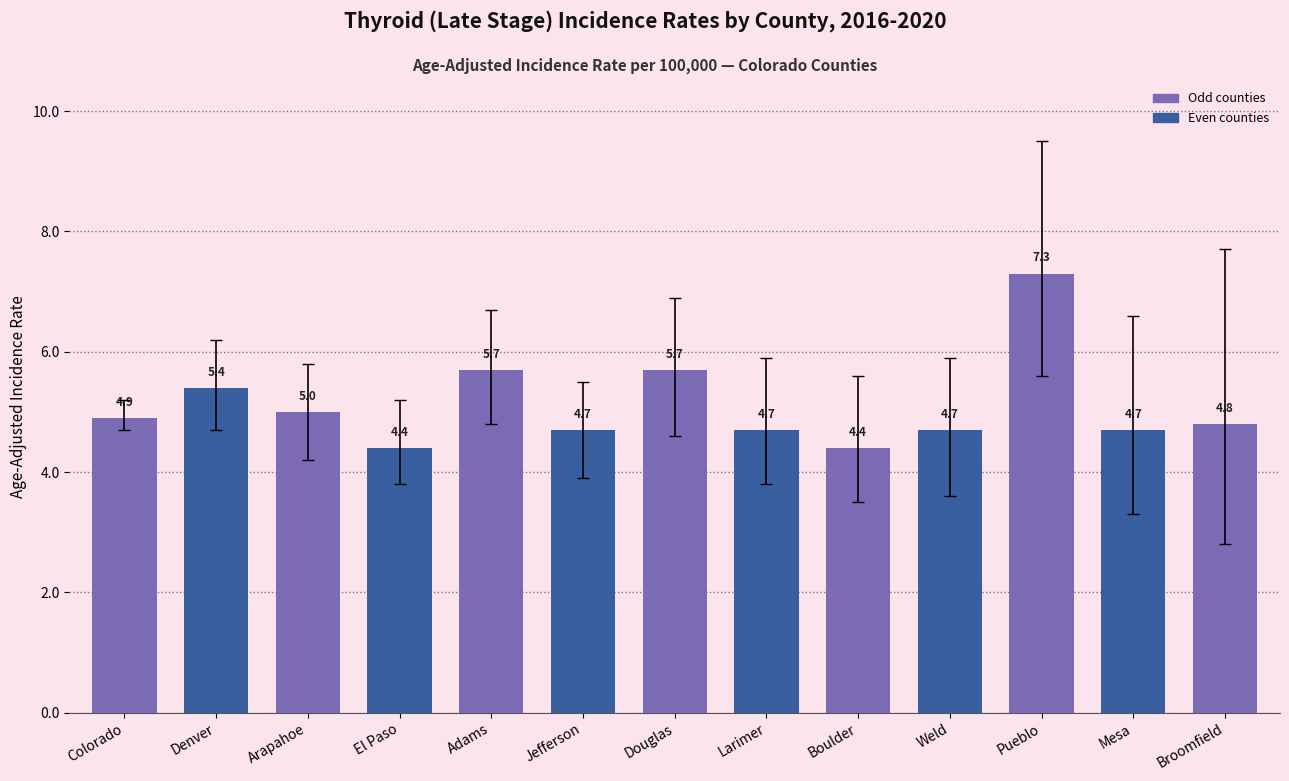

What is the minimum value shown in the chart?

4.4